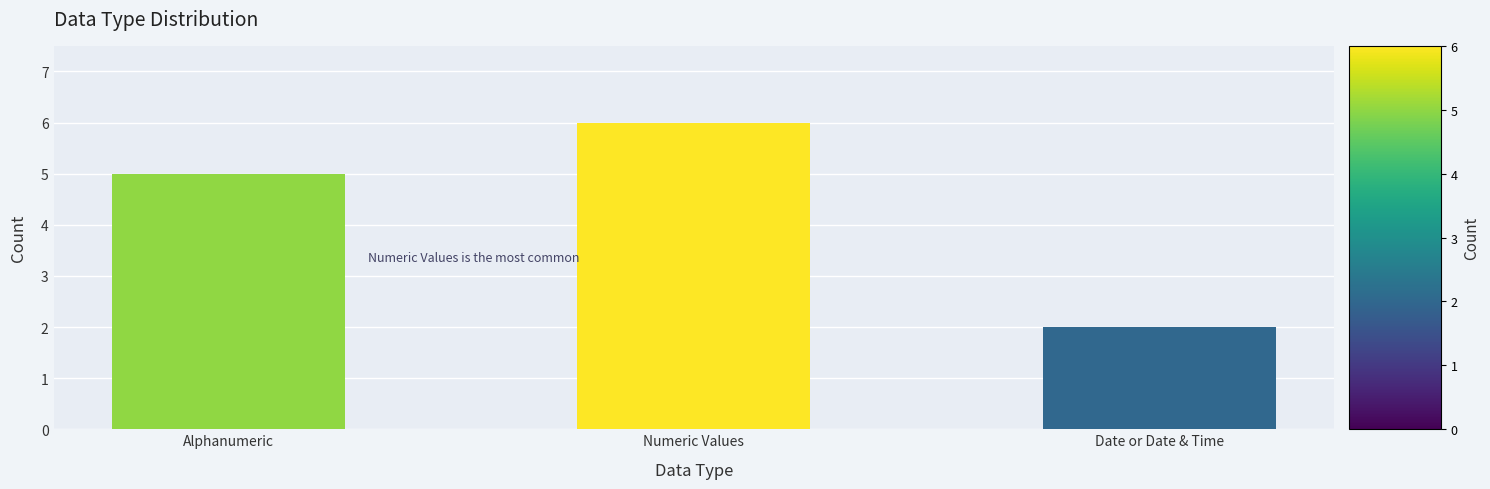

What is the change in value from Alphanumeric to Numeric Values?

+1